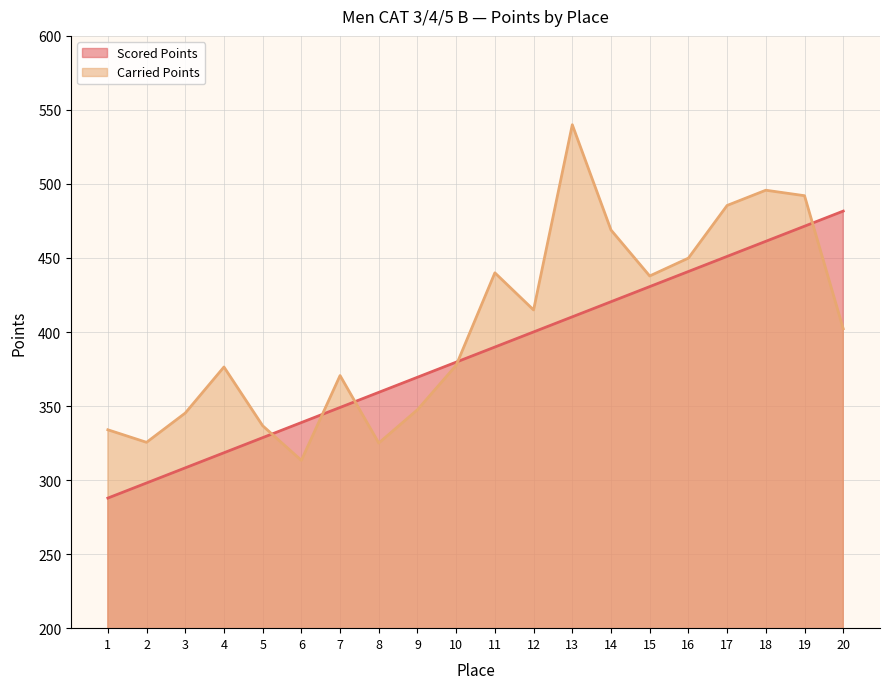

How many values in the Carried Points series exceed 402?

10